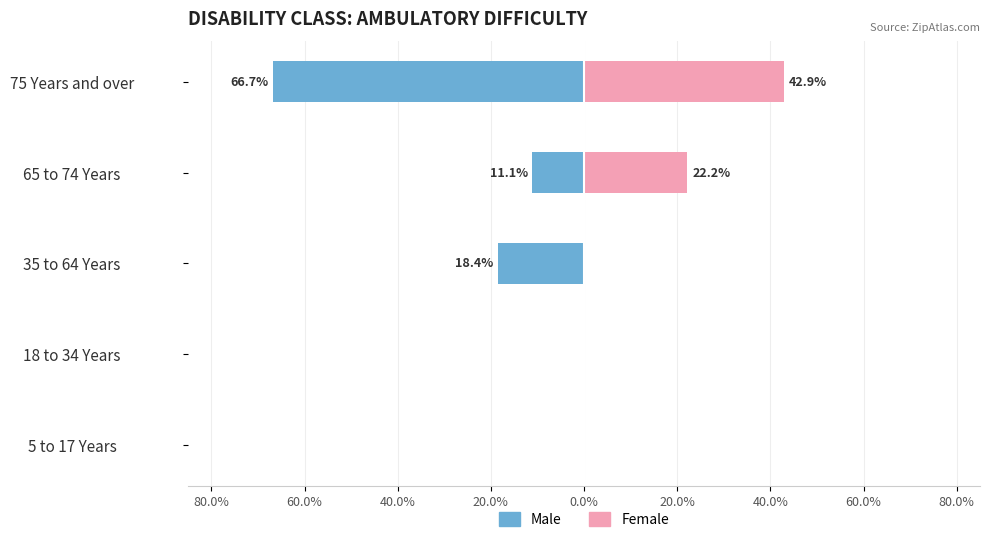

The value of Female at 18 to 34 Years is 0.0. True or false?

True